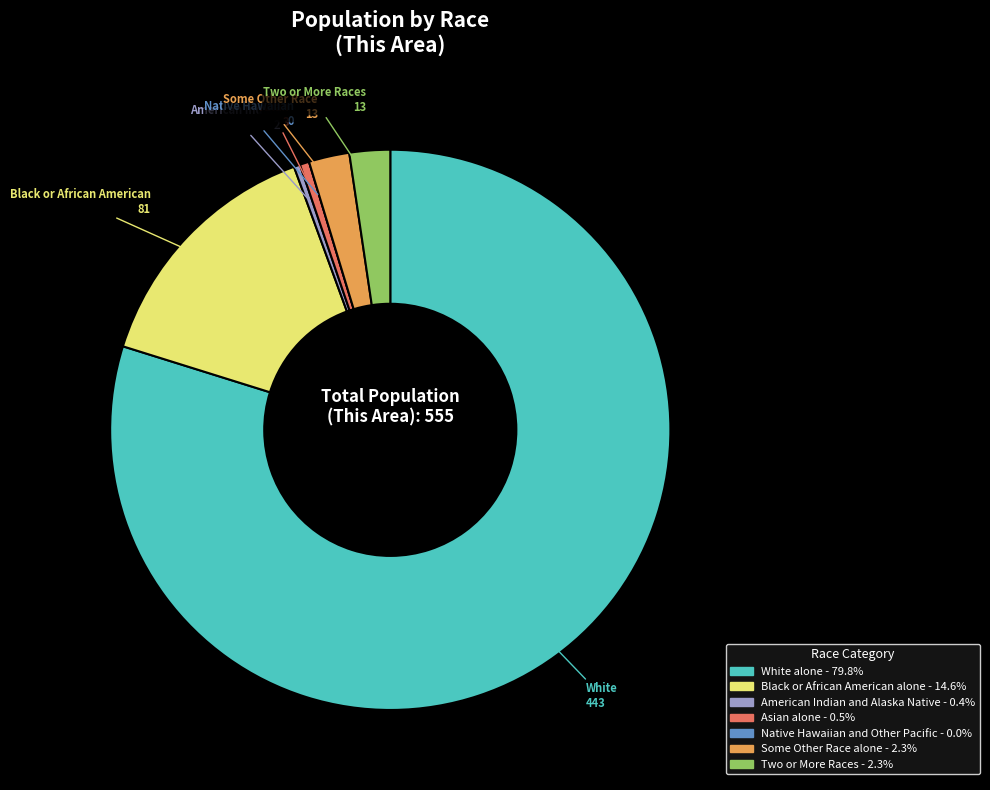

Which slice is the largest?

White alone